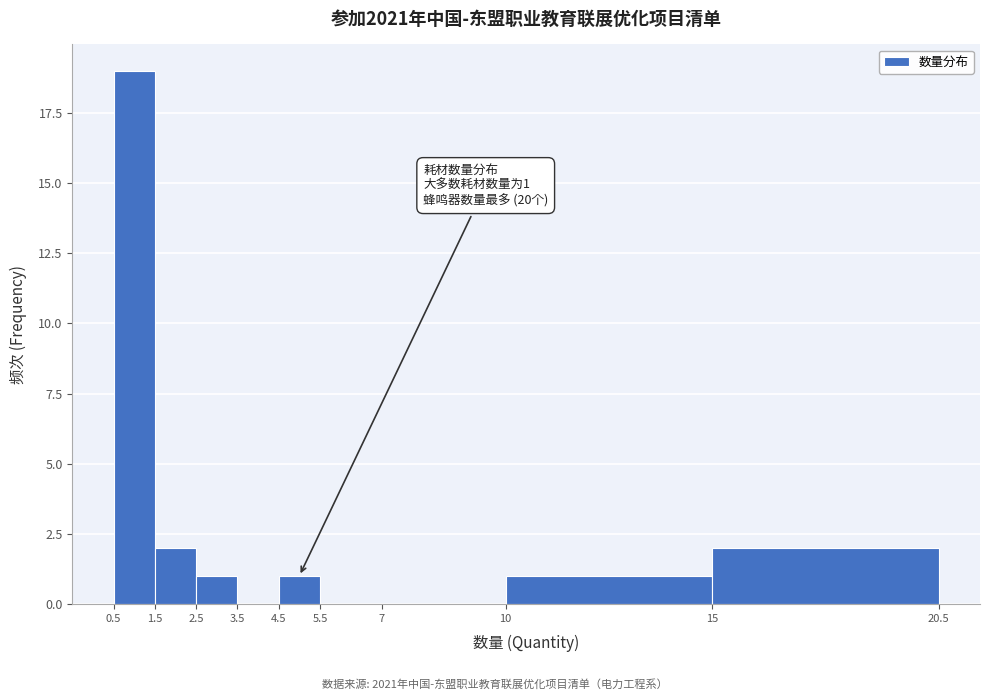

Over which range of the x-axis is the bar tallest?

0.5 to 1.5